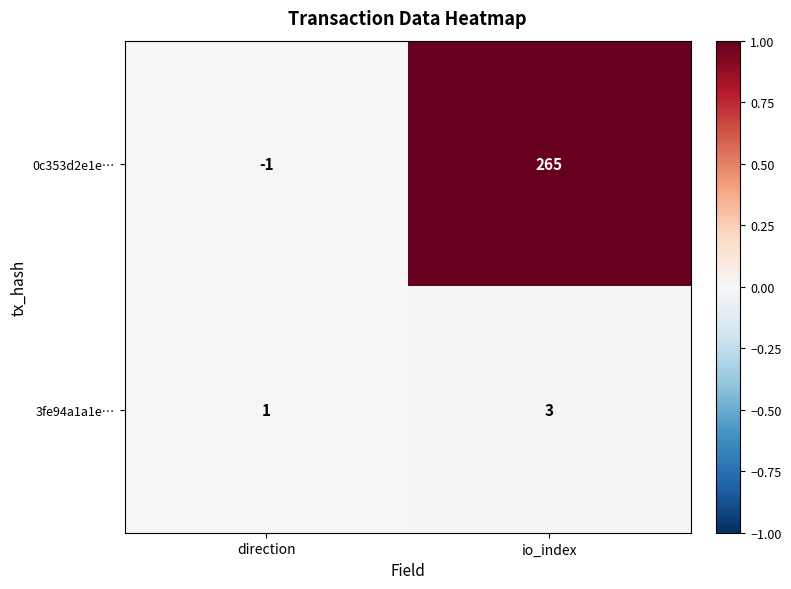

How many distinct data groups are displayed?

2